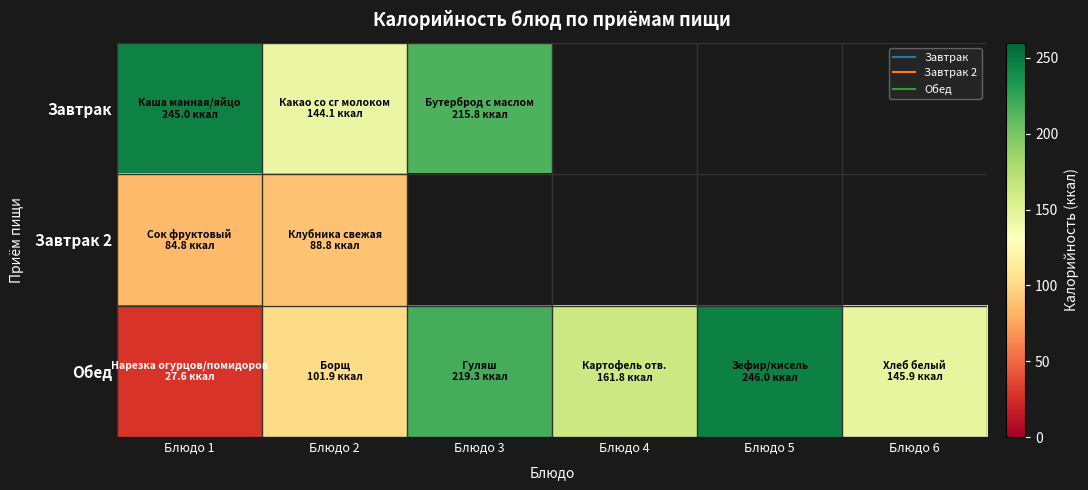

What is the minimum value shown in the chart?

27.6